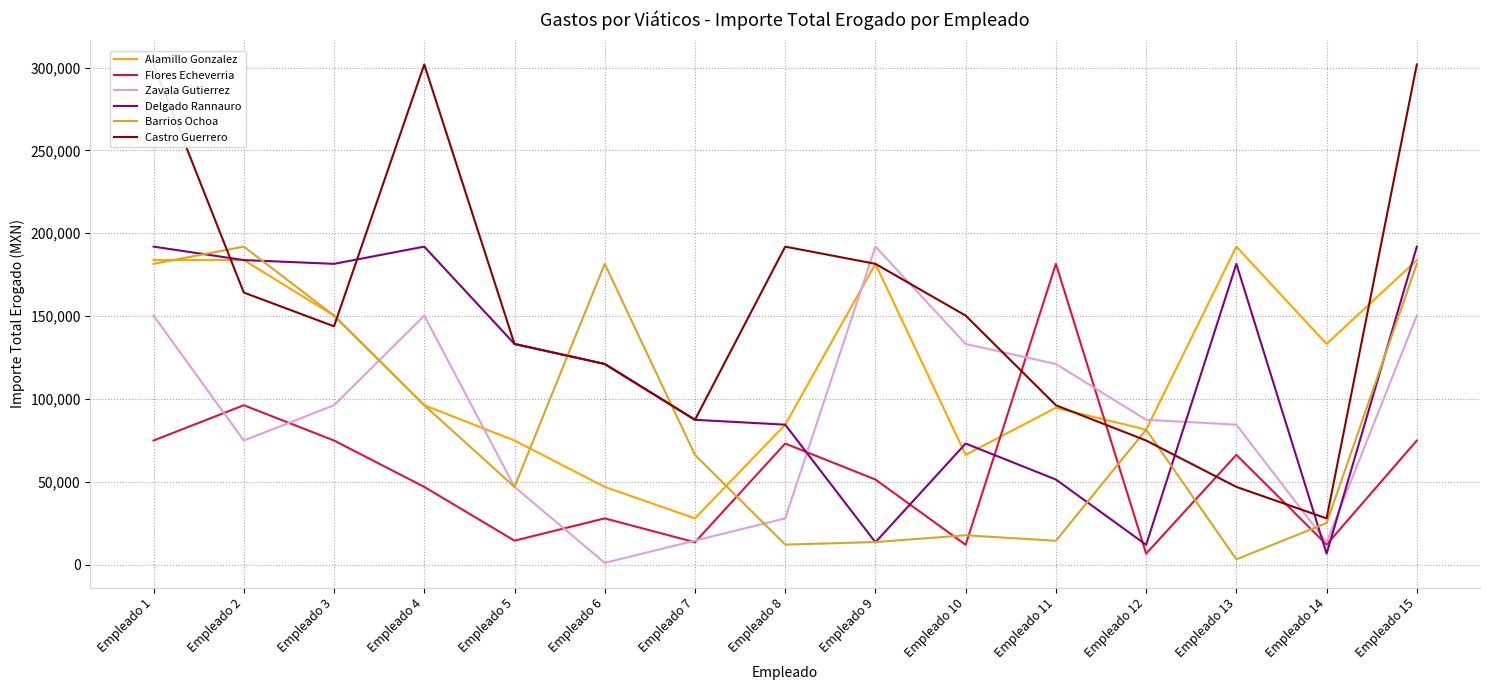

What is the approximate value of Zavala Gutierrez at Empleado 15?

150327.7